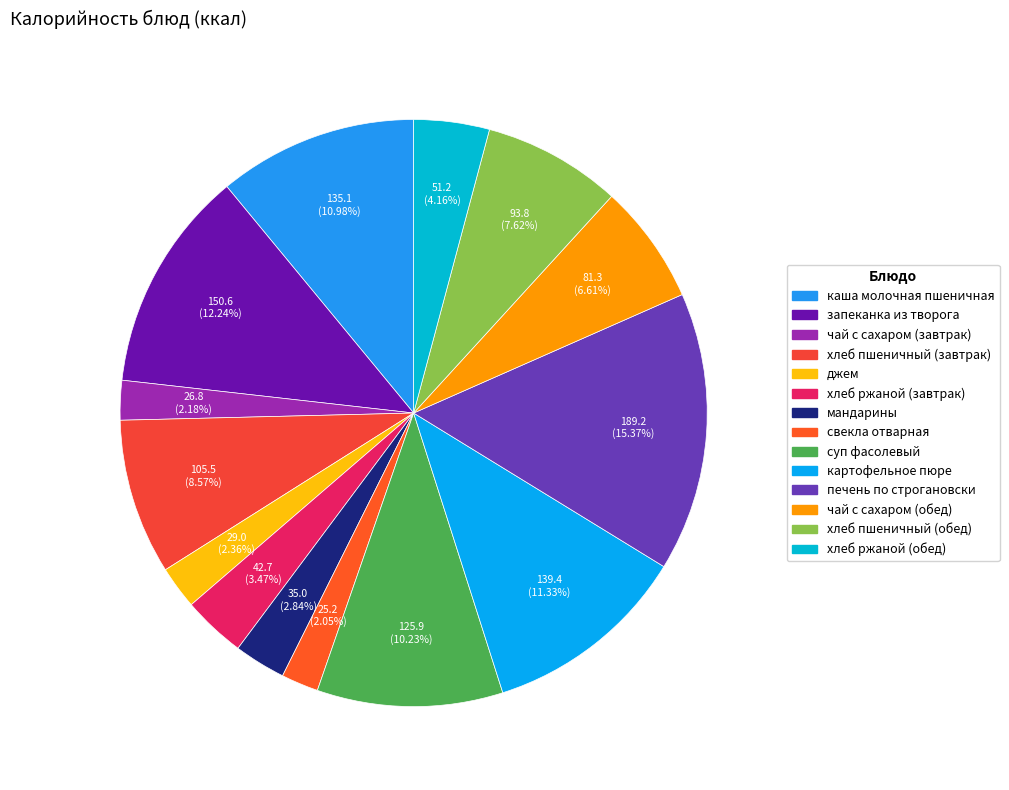

Do хлеб пшеничный (завтрак) and свекла отварная together represent more than half of the pie?

No